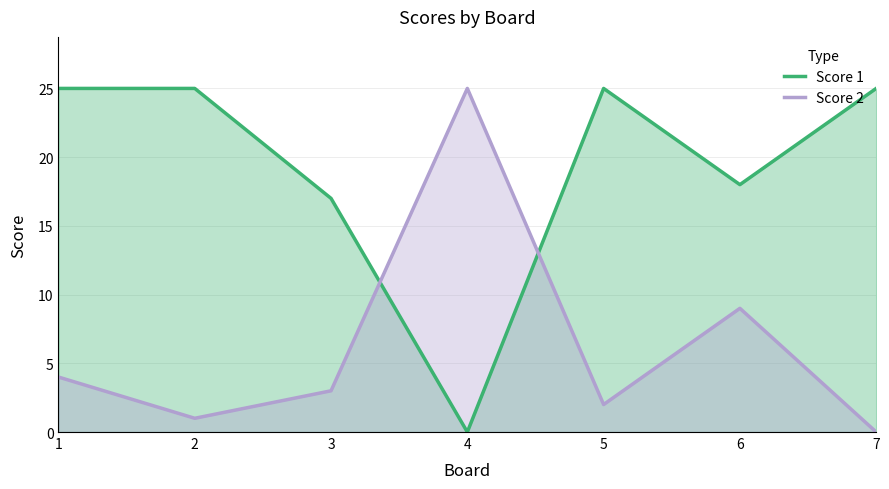

In Score 1, how many points are lower than both neighbors (excluding endpoints)?

2